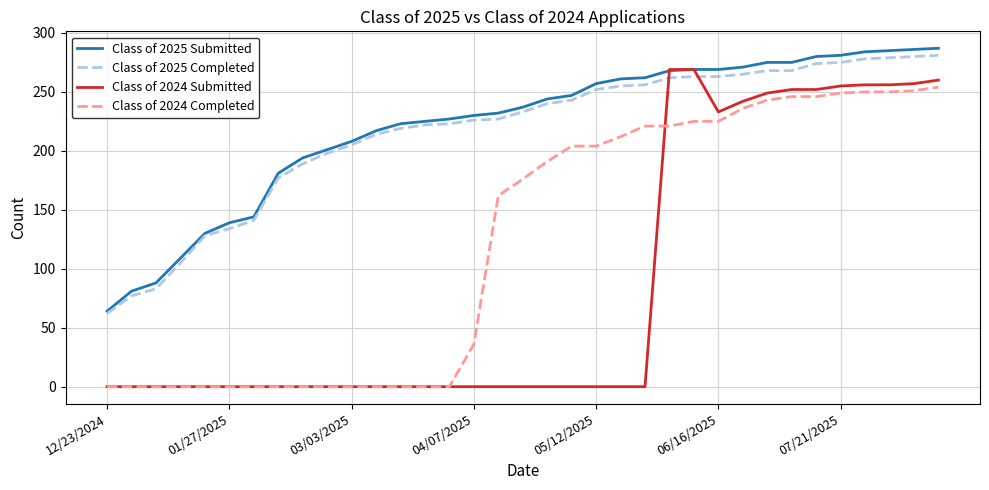

What is the maximum value shown in the chart?

287